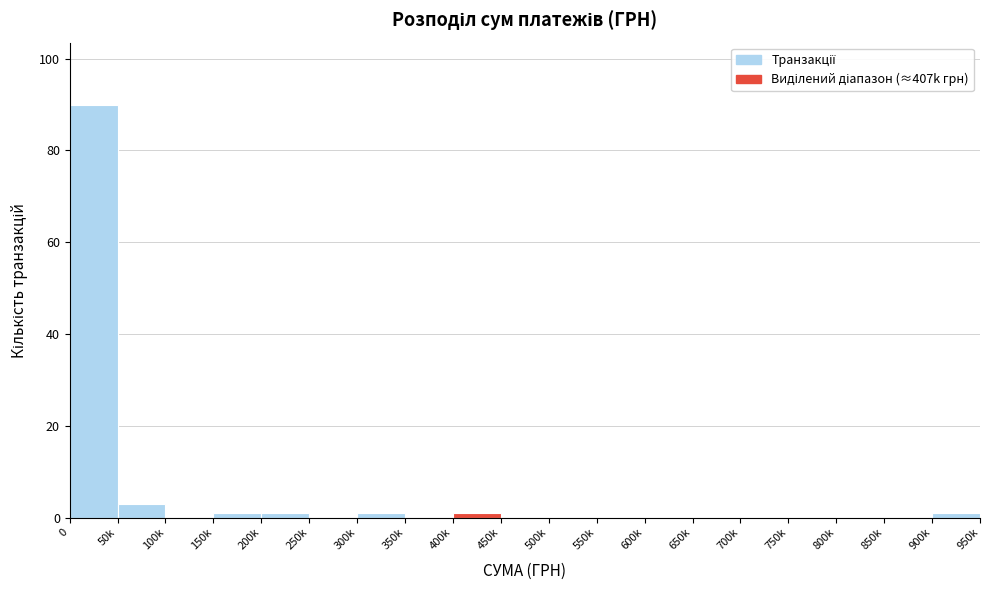

Reading right to left, extract all data points from this chart.

900k=1	850k=0	800k=0	750k=0	700k=0	650k=0	600k=0	550k=0	500k=0	450k=0	400k=1	350k=0	300k=1	250k=0	200k=1	150k=1	100k=0	50k=3	0=90